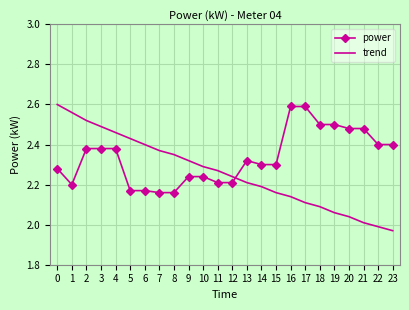

What is the difference between the second highest and minimum values in the power series?

0.4